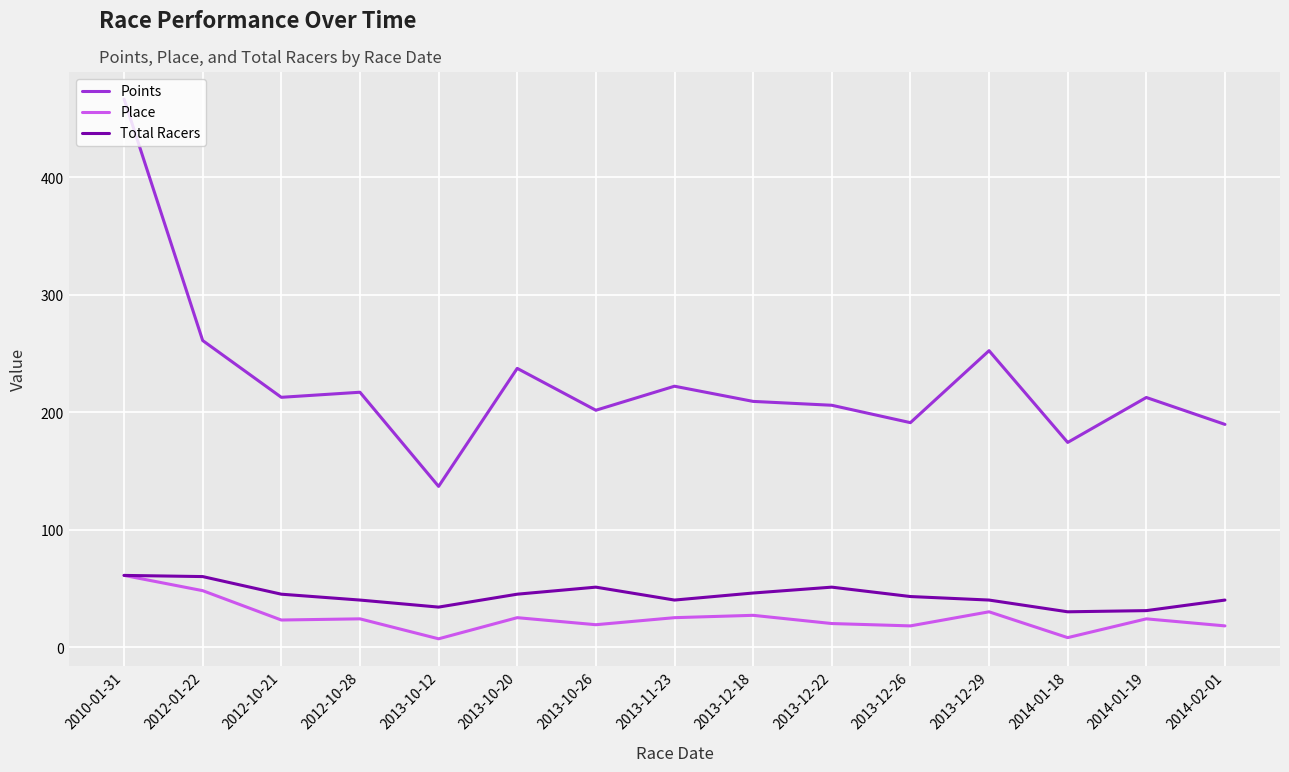

Rank the series at 2013-12-22 from highest to lowest value.

Points, Total Racers, Place